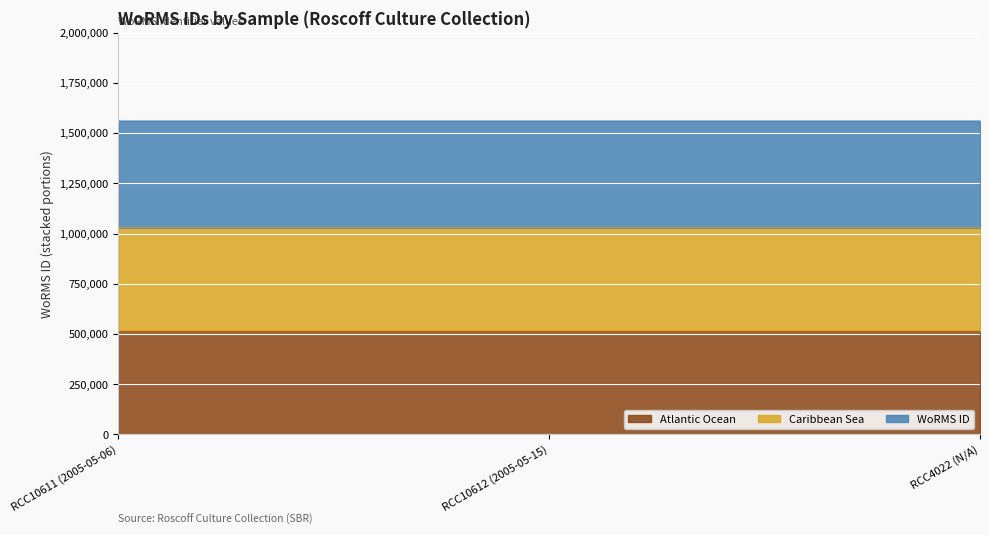

Rank the series by their maximum value, from lowest to highest.

Caribbean Sea, WoRMS ID, Atlantic Ocean